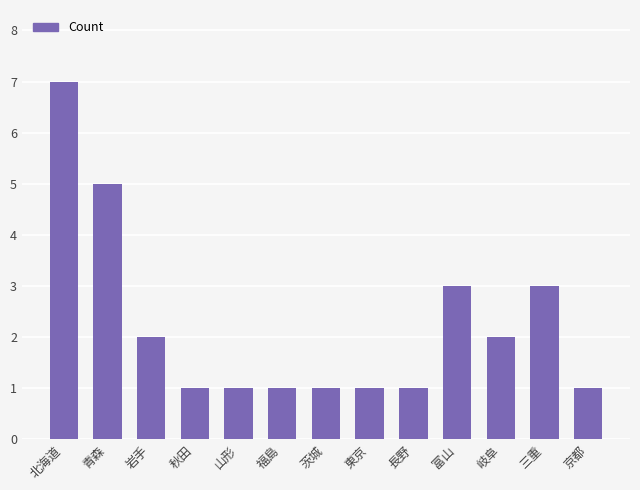

True or false: the data shows 3 at 富山.

True